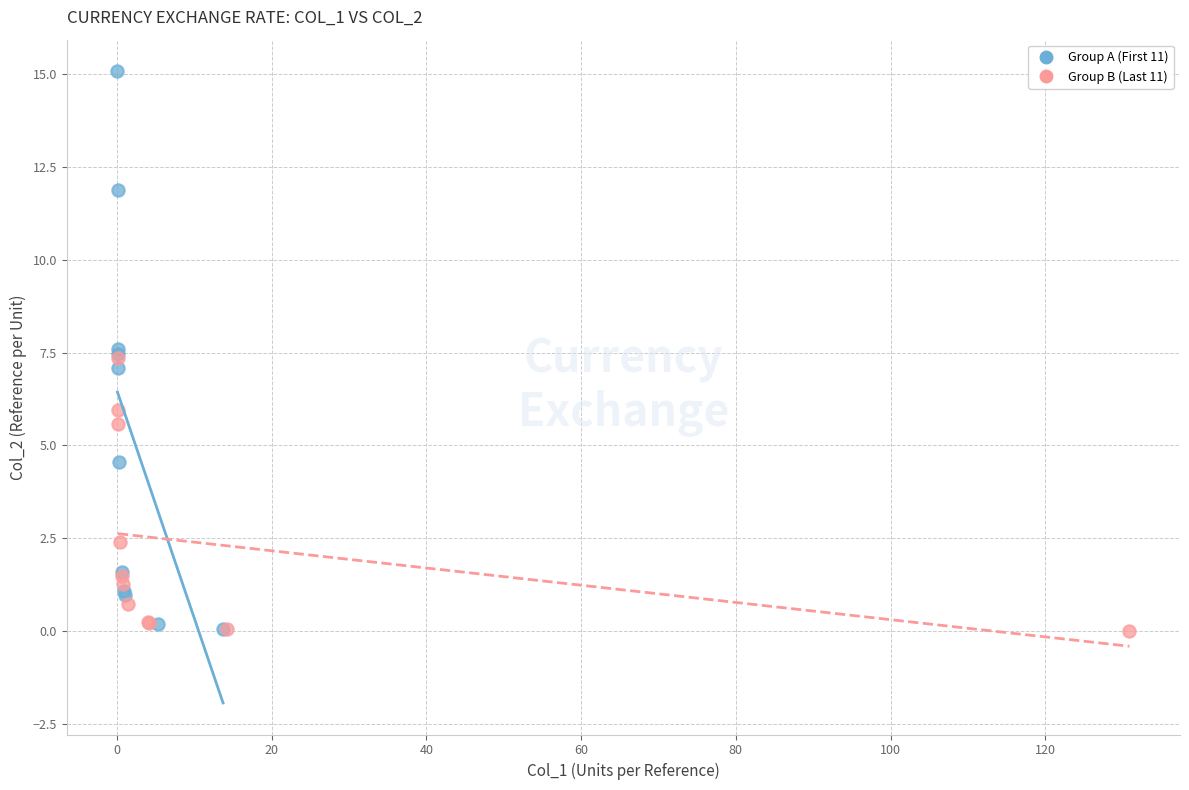

What are all the series names shown in the legend?

Group A (First 11), Group B (Last 11)